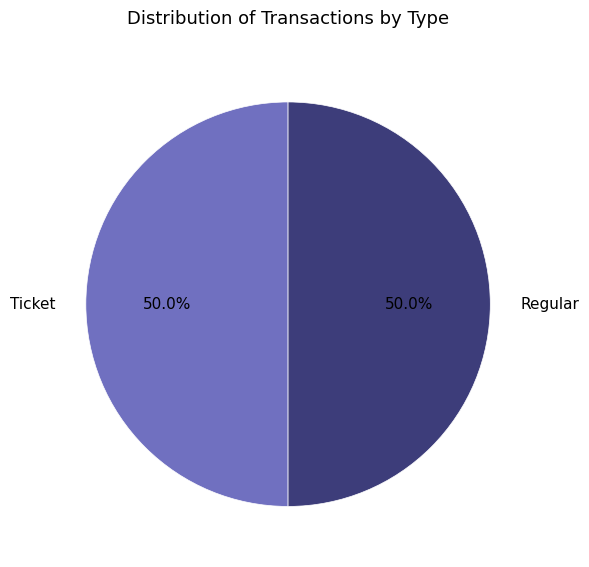

What is the ratio of the value at Regular to the value at Ticket?

1.0